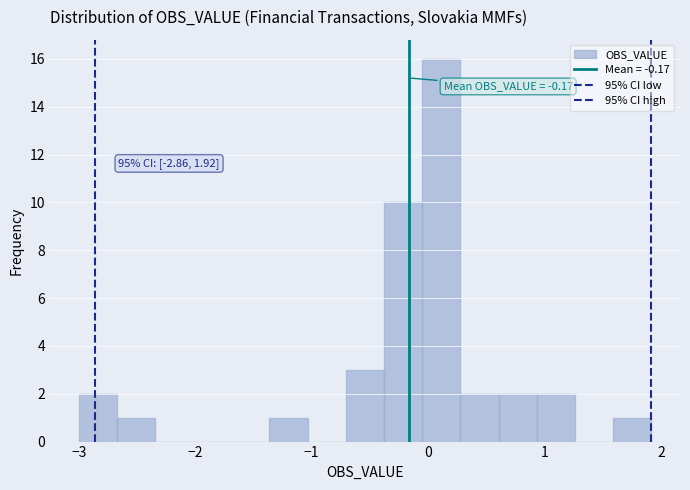

Read against the x-axis, roughly where is the centre of the tallest bar?

0.1